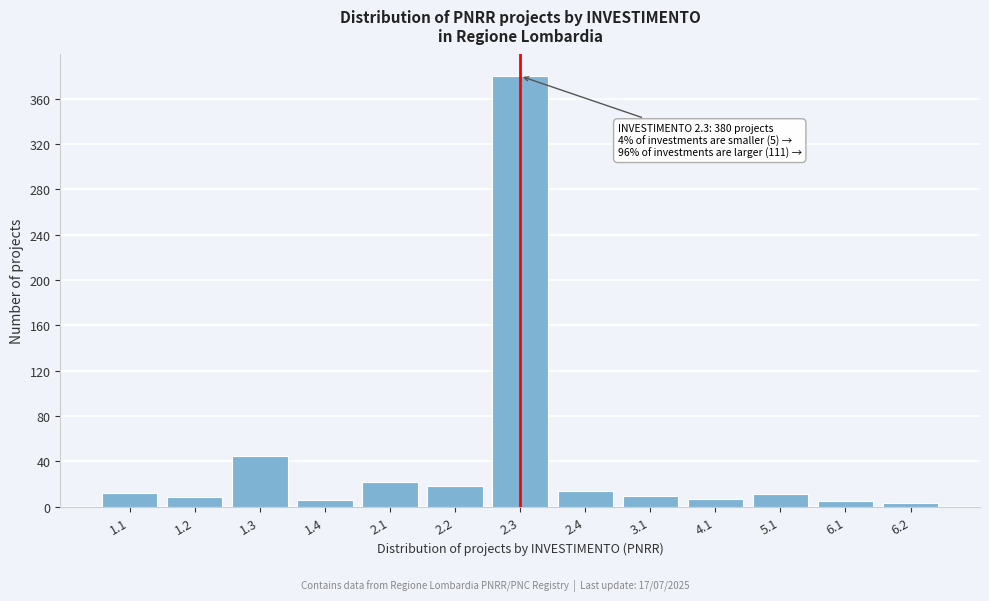

What is the average value?

42